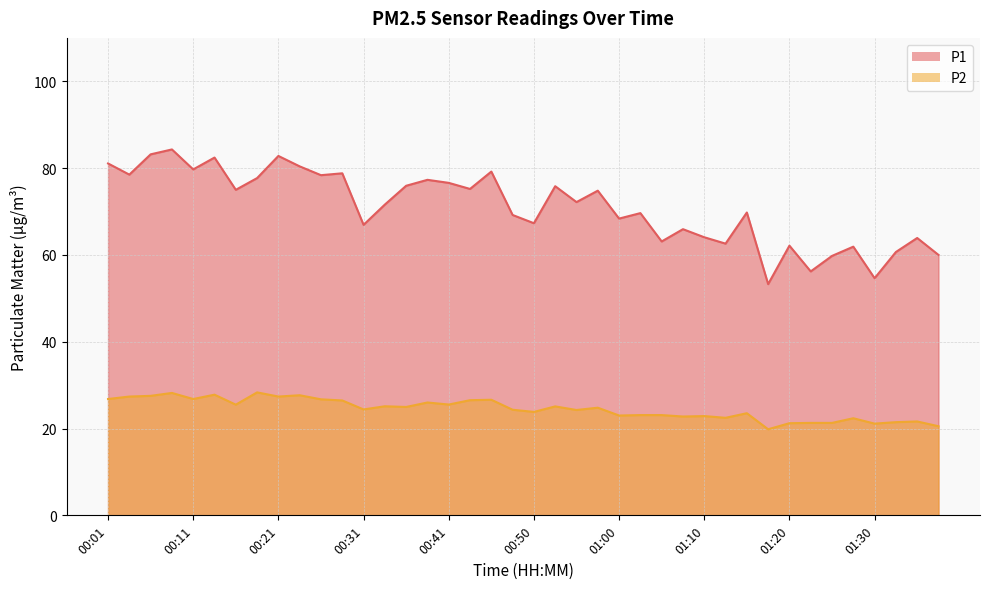

What is the total value across all series at 00:19?

106.0